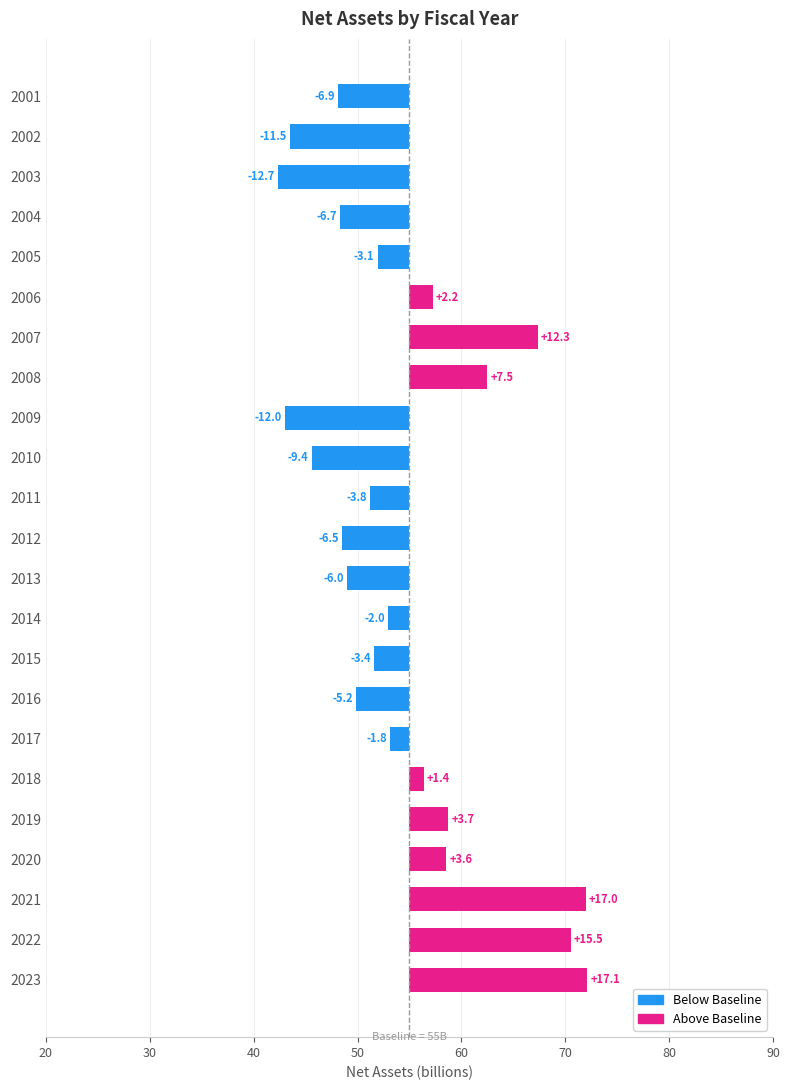

What is the maximum value shown in the chart?

17.1